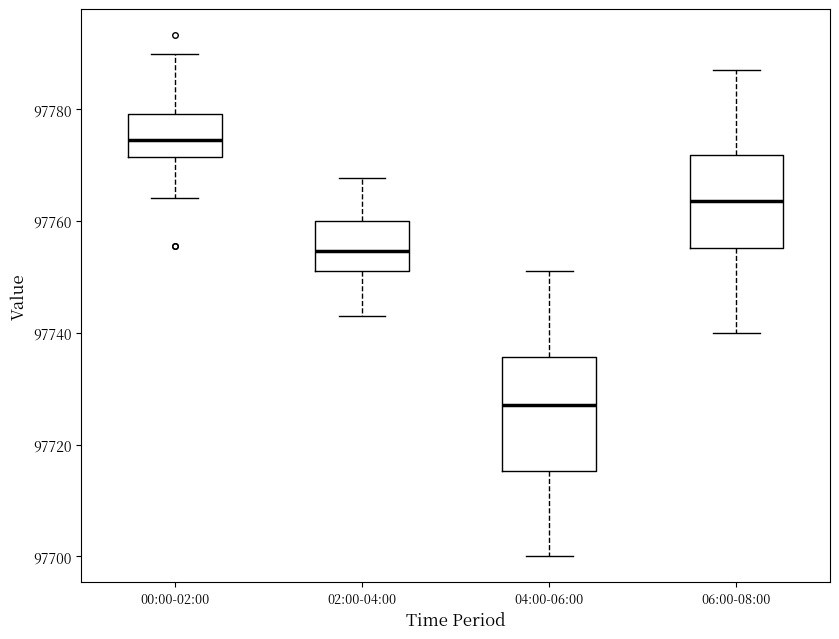

Which box has the lowest median line?

04:00-06:00